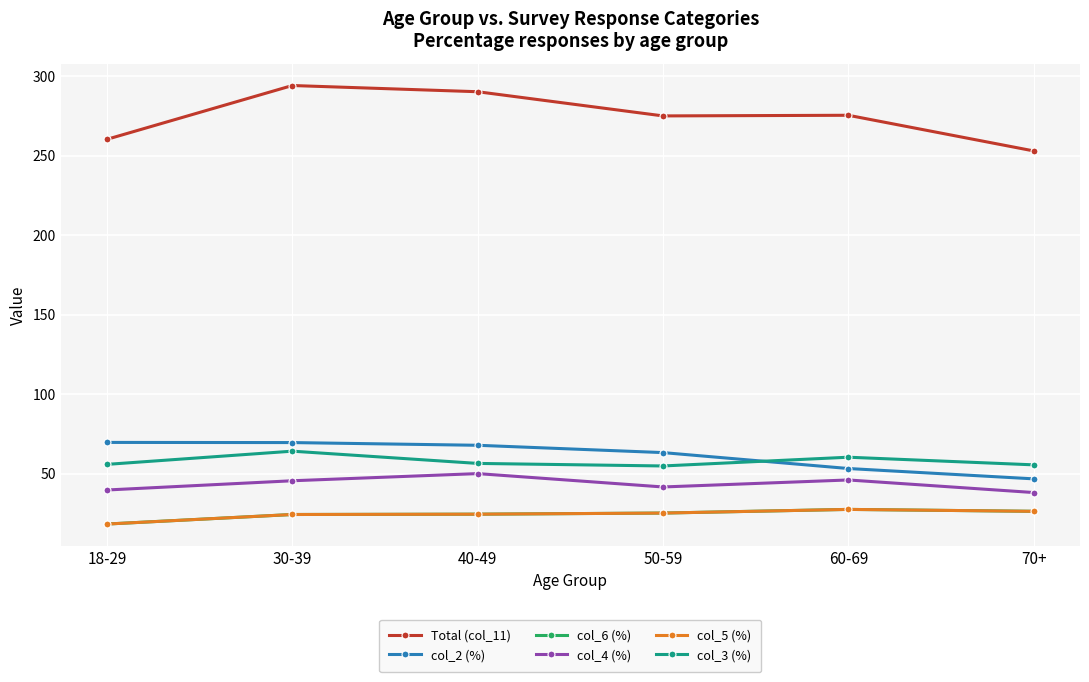

At which label does col_6 (%) first exceed 25?

50-59